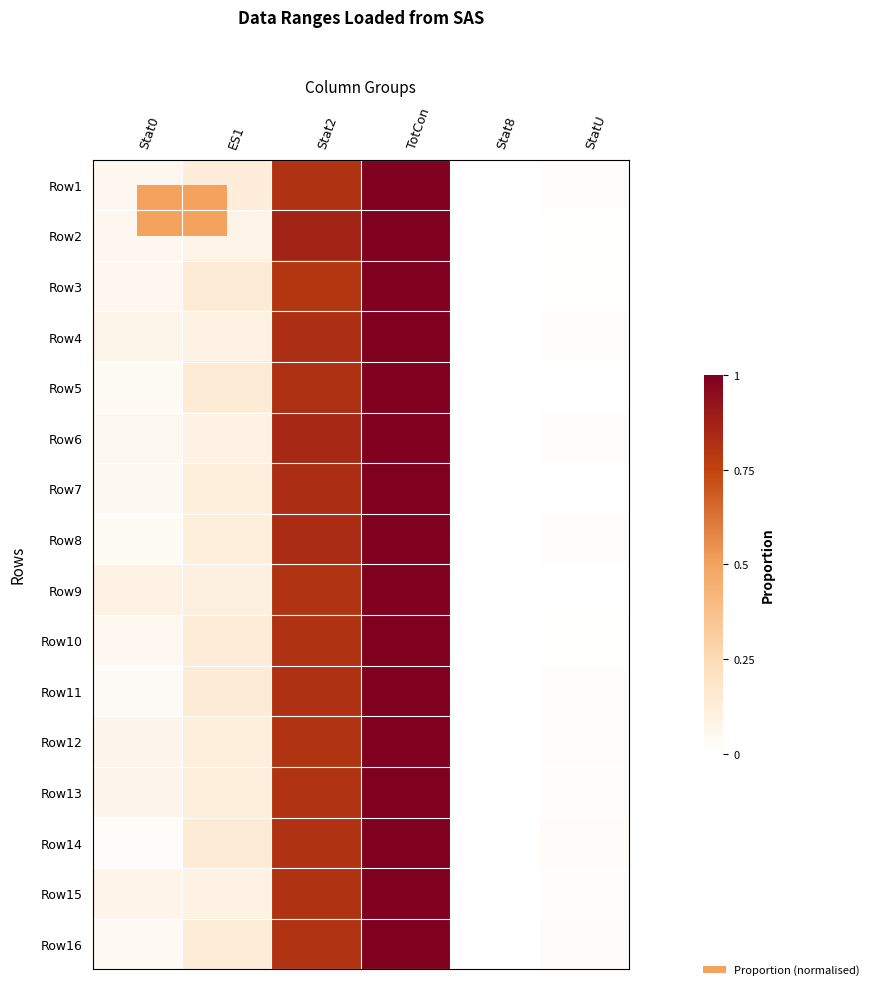

Reading left to right, transcribe all the data shown in this chart.

Row1: Stat0=0.1	ES1=0.1	Stat2=0.8	TotCon=1.0	Stat8=0.0	StatU=0.0
Row2: Stat0=0.1	ES1=0.1	Stat2=0.9	TotCon=1.0	Stat8=0.0	StatU=0.0
Row3: Stat0=0.1	ES1=0.1	Stat2=0.8	TotCon=1.0	Stat8=0.0	StatU=0.0
Row4: Stat0=0.1	ES1=0.1	Stat2=0.8	TotCon=1.0	Stat8=0.0	StatU=0.0
Row5: Stat0=0.0	ES1=0.1	Stat2=0.8	TotCon=1.0	Stat8=0.0	StatU=0.0
Row6: Stat0=0.0	ES1=0.1	Stat2=0.8	TotCon=1.0	Stat8=0.0	StatU=0.0
Row7: Stat0=0.0	ES1=0.1	Stat2=0.8	TotCon=1.0	Stat8=0.0	StatU=0.0
Row8: Stat0=0.0	ES1=0.1	Stat2=0.8	TotCon=1.0	Stat8=0.0	StatU=0.0
Row9: Stat0=0.1	ES1=0.1	Stat2=0.8	TotCon=1.0	Stat8=0.0	StatU=0.0
Row10: Stat0=0.0	ES1=0.1	Stat2=0.8	TotCon=1.0	Stat8=0.0	StatU=0.0
Row11: Stat0=0.0	ES1=0.1	Stat2=0.8	TotCon=1.0	Stat8=0.0	StatU=0.0
Row12: Stat0=0.1	ES1=0.1	Stat2=0.8	TotCon=1.0	Stat8=0.0	StatU=0.0
Row13: Stat0=0.1	ES1=0.1	Stat2=0.8	TotCon=1.0	Stat8=0.0	StatU=0.0
Row14: Stat0=0.0	ES1=0.1	Stat2=0.8	TotCon=1.0	Stat8=0.0	StatU=0.0
Row15: Stat0=0.1	ES1=0.1	Stat2=0.8	TotCon=1.0	Stat8=0.0	StatU=0.0
Row16: Stat0=0.0	ES1=0.1	Stat2=0.8	TotCon=1.0	Stat8=0.0	StatU=0.0